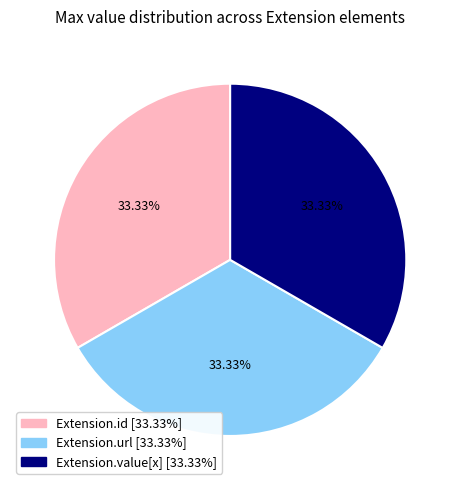

Is there any slice that represents more than half of the pie?

No